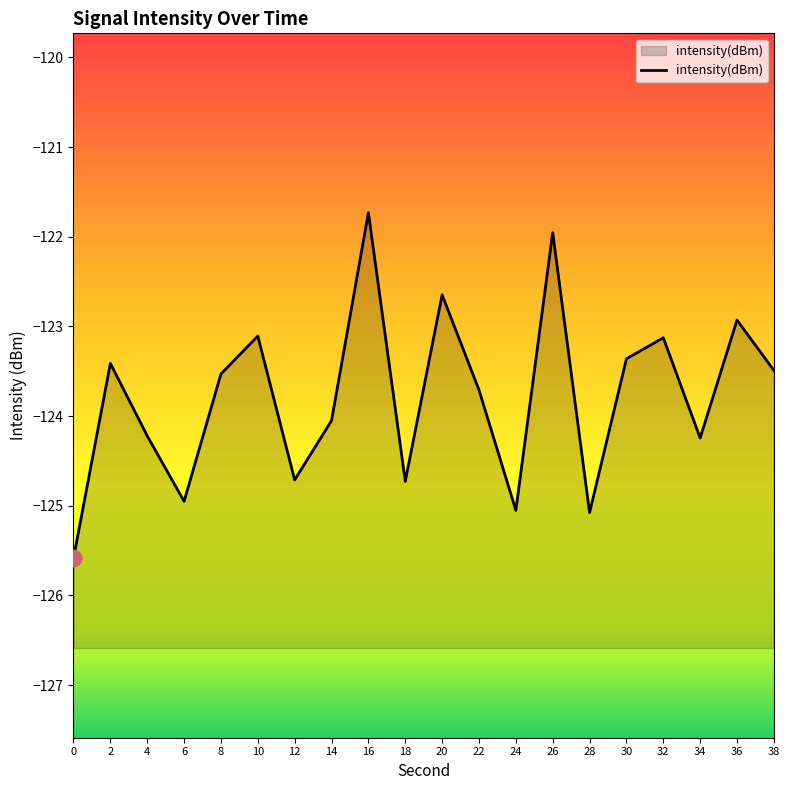

Is it true that the value at 24 is -125.1?

True